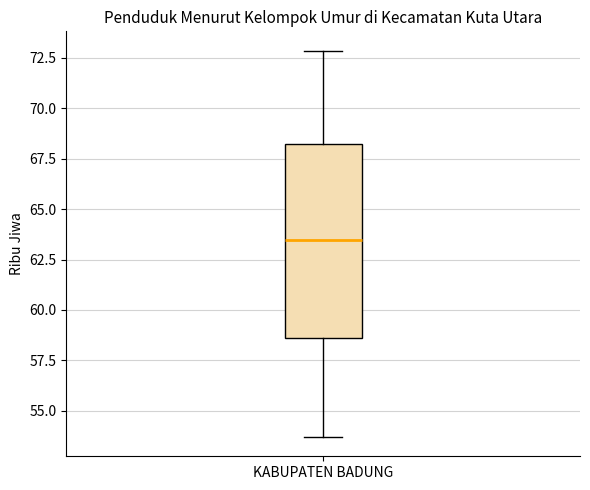

Where does the median line of the box for KABUPATEN BADUNG sit on the y-axis? The values are not printed on the chart, so give them approximately, as read against the axis.

63.5